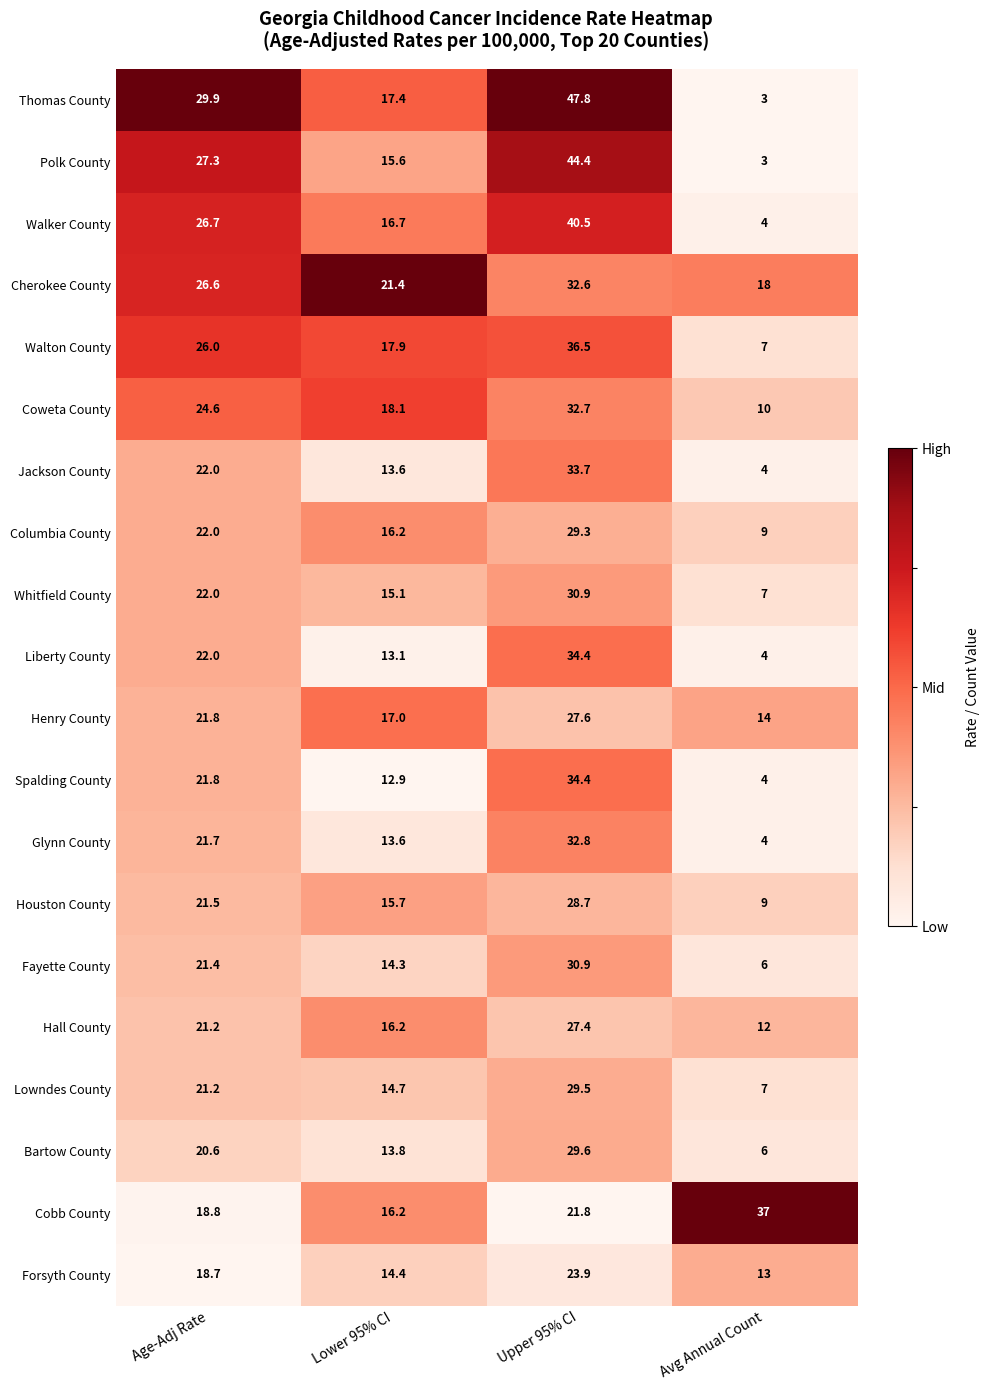

At which label does Spalding County reach its peak?

Upper 95% CI